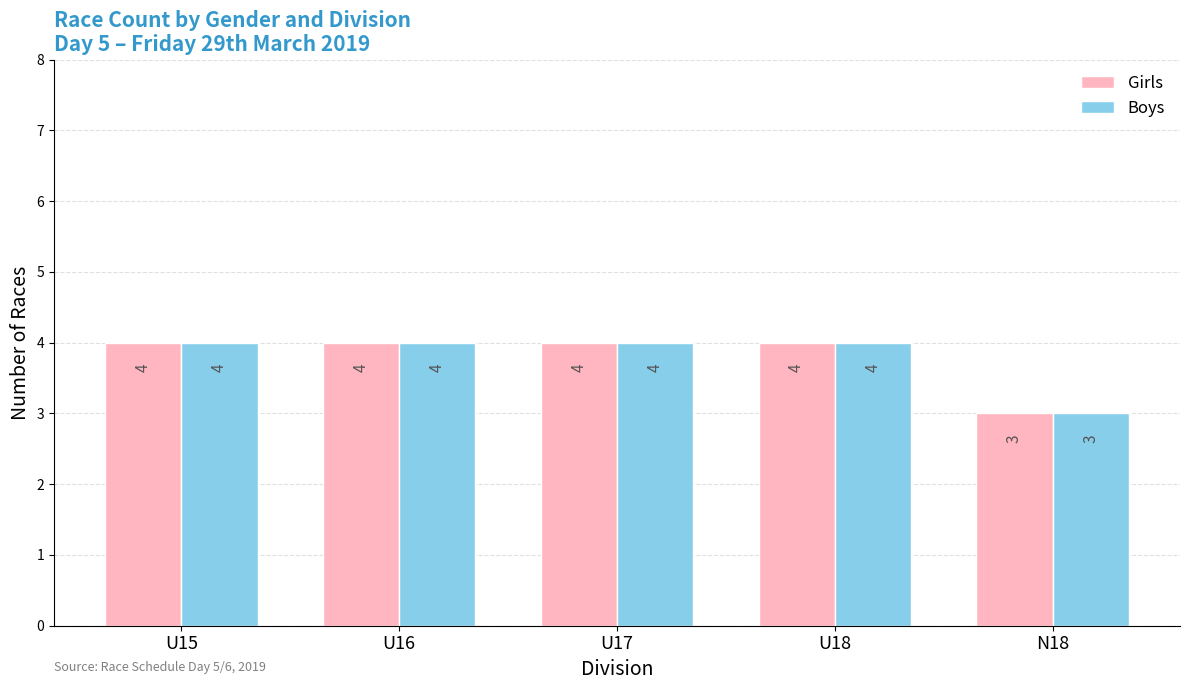

What is the value of the Boys bar at the 2nd from the left?

4